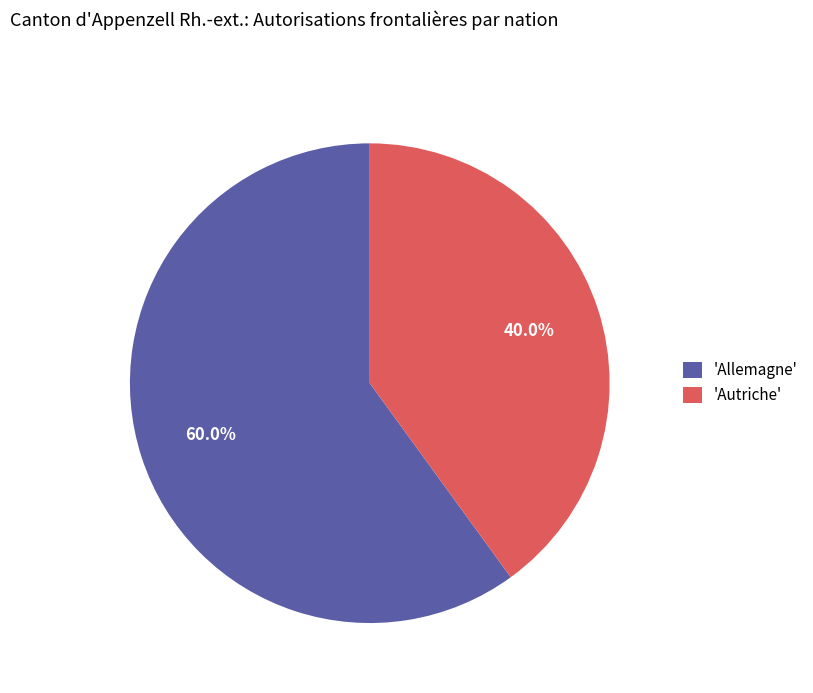

What percentage is NOT represented by 'Allemagne'?

40.0%